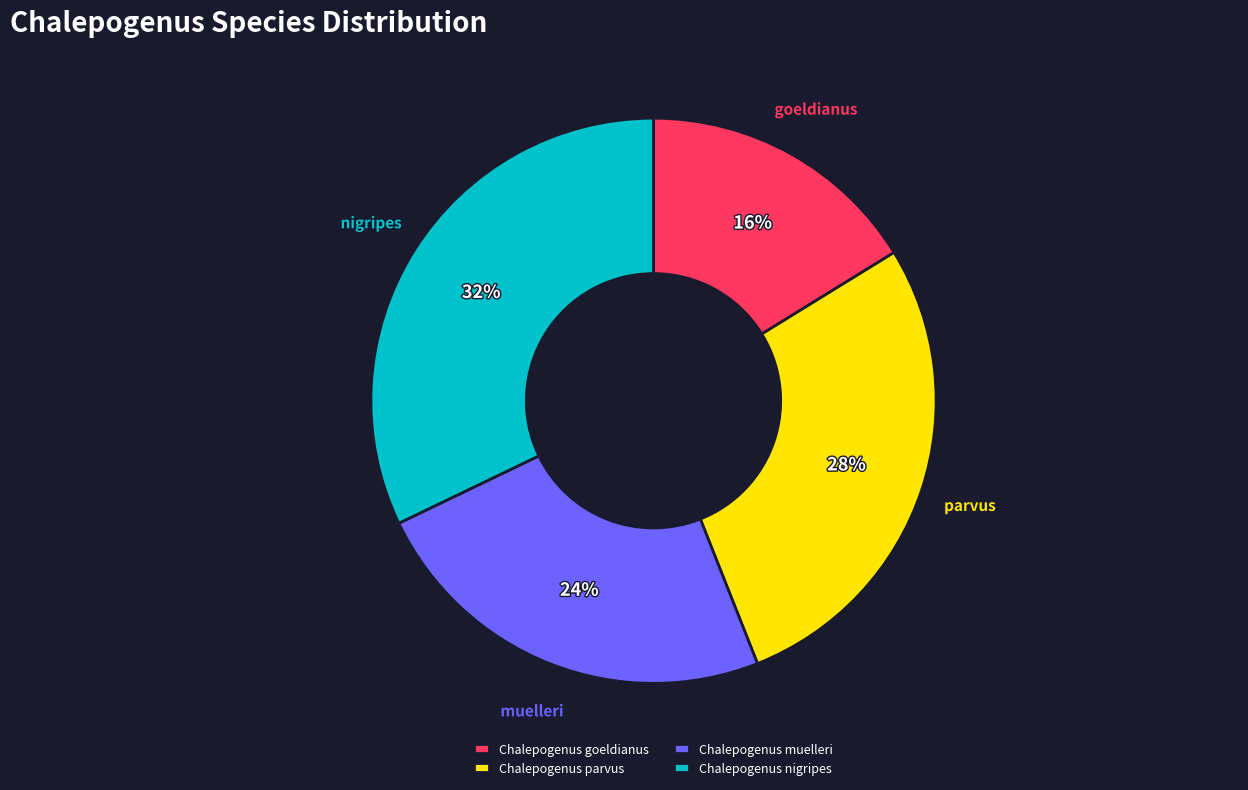

Rank the categories by value from highest to lowest.

Chalepogenus nigripes, Chalepogenus parvus, Chalepogenus muelleri, Chalepogenus goeldianus